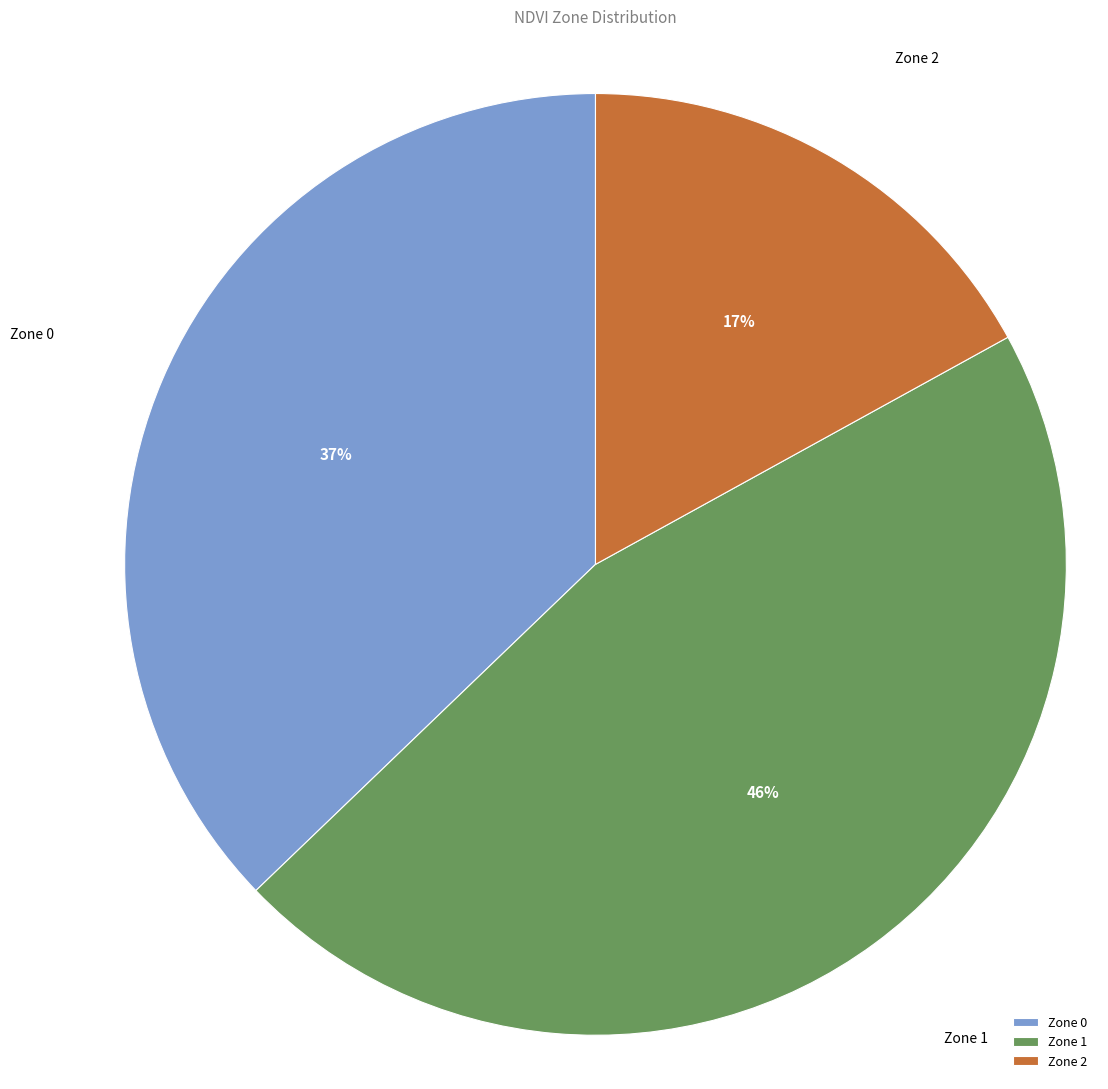

To the nearest percent, what is the difference between the Zone 2 and Zone 0 slice percentages?

20%